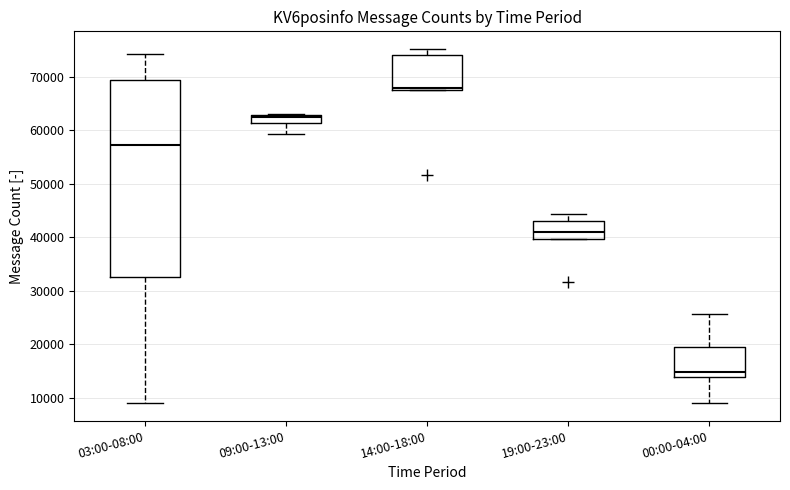

Where is the lower edge of the box for 14:00-18:00 on the y-axis? The values are not printed on the chart, so give them approximately, as read against the axis.

68000